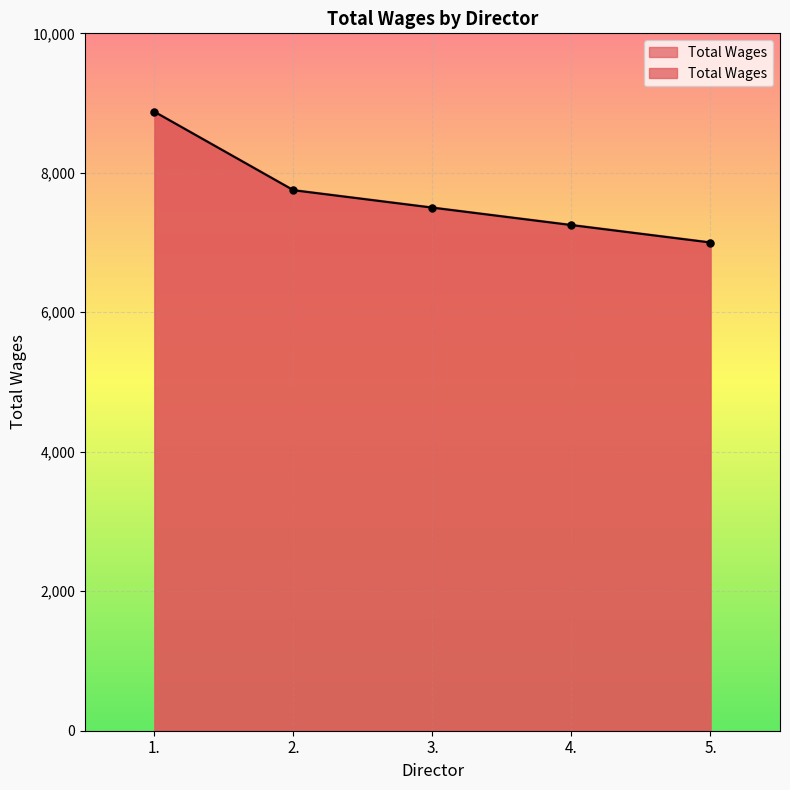

What is the label of the 2nd point from the left?

2.